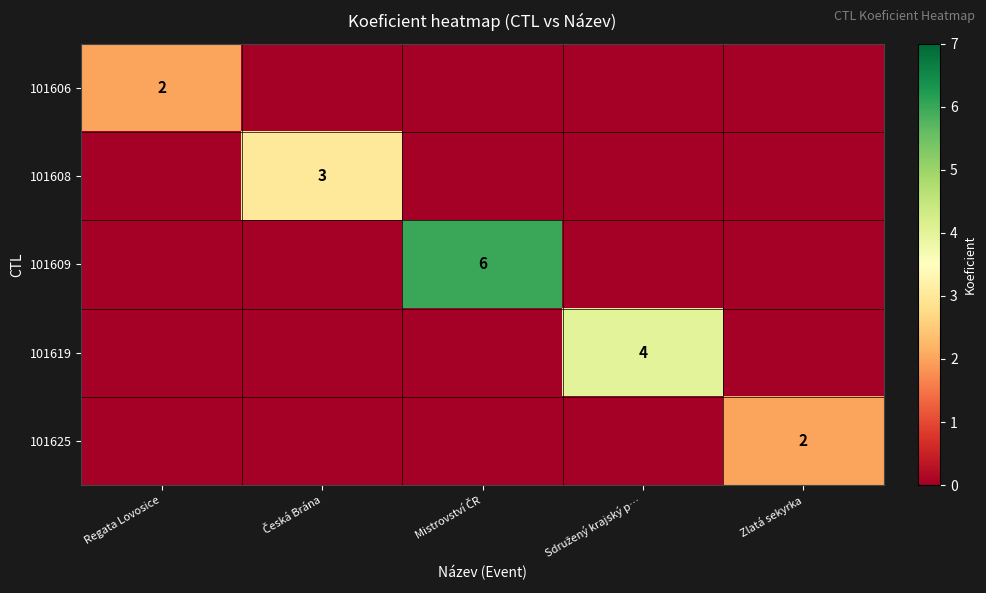

Count the number of categories in the chart.

5